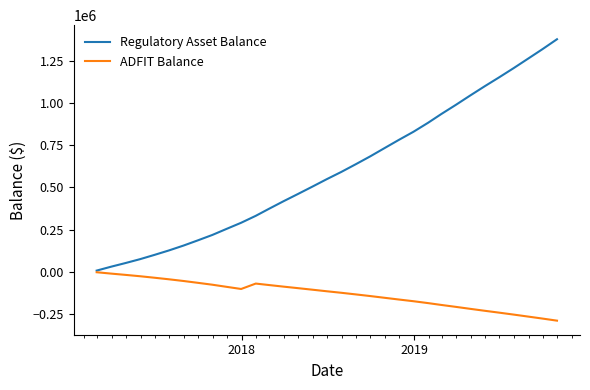

What is the greatest value displayed?

1378029.6